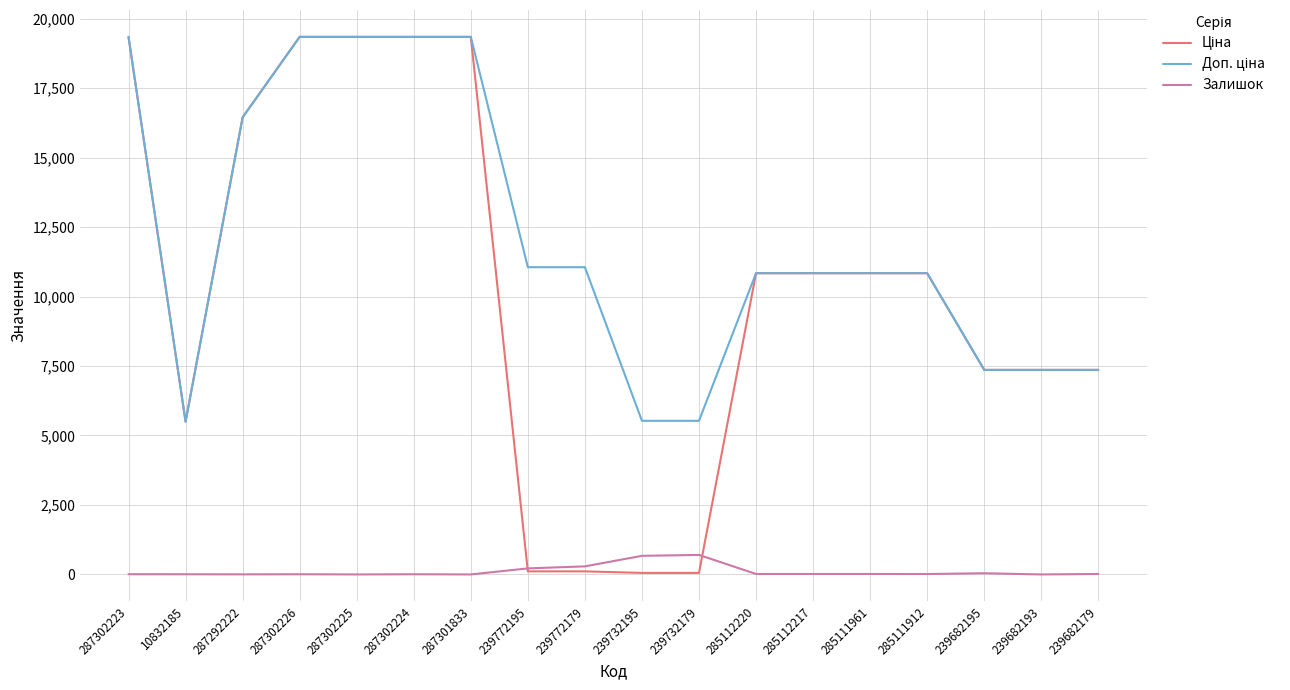

Is it true that Залишок equals 3.0 at 287292222?

True